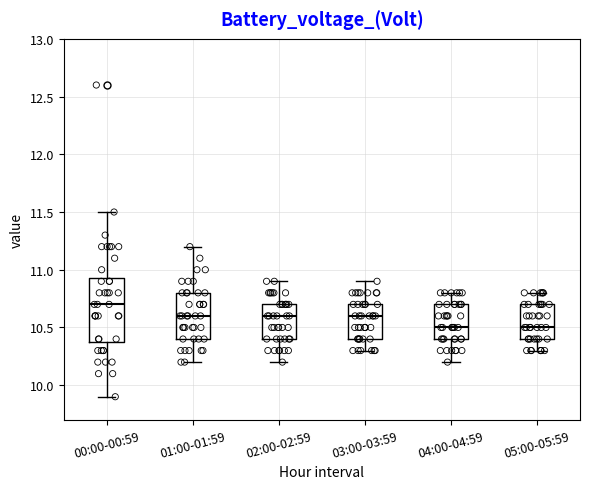

Reading left to right, read every box against the y-axis: the position of its median line, the range the box covers, and the ends of its whiskers. The values are not printed on the chart, so give them approximately, as read against the axis.

00:00-00:59: median 10.70, box 10.40 to 10.95, whiskers 9.90 to 11.50
01:00-01:59: median 10.60, box 10.40 to 10.80, whiskers 10.20 to 11.20
02:00-02:59: median 10.60, box 10.40 to 10.70, whiskers 10.20 to 10.90
03:00-03:59: median 10.60, box 10.40 to 10.70, whiskers 10.30 to 10.90
04:00-04:59: median 10.50, box 10.40 to 10.70, whiskers 10.20 to 10.80
05:00-05:59: median 10.50, box 10.40 to 10.70, whiskers 10.30 to 10.80